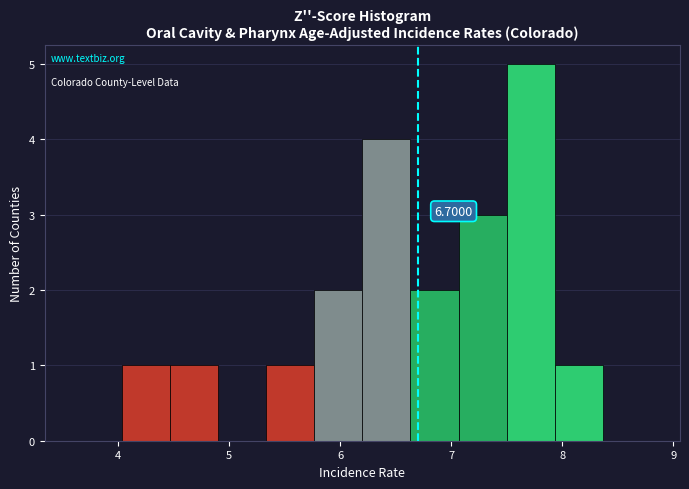

Which range on the x-axis has the tallest bar?

7.5 to 7.9